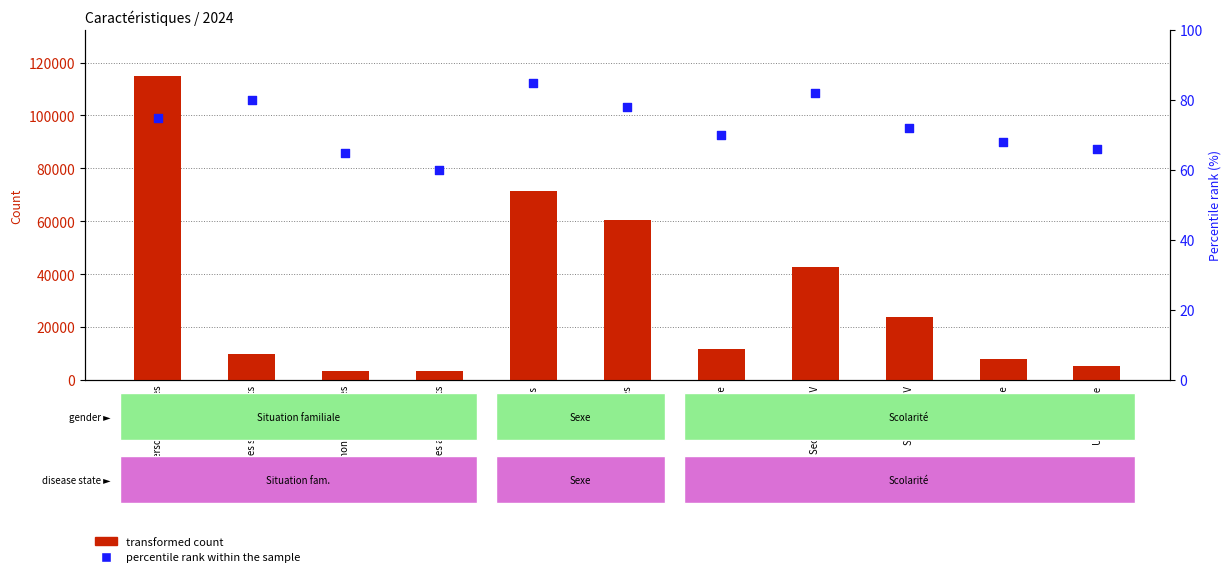

Which series reaches the minimum Y coordinate?

percentile rank within the sample